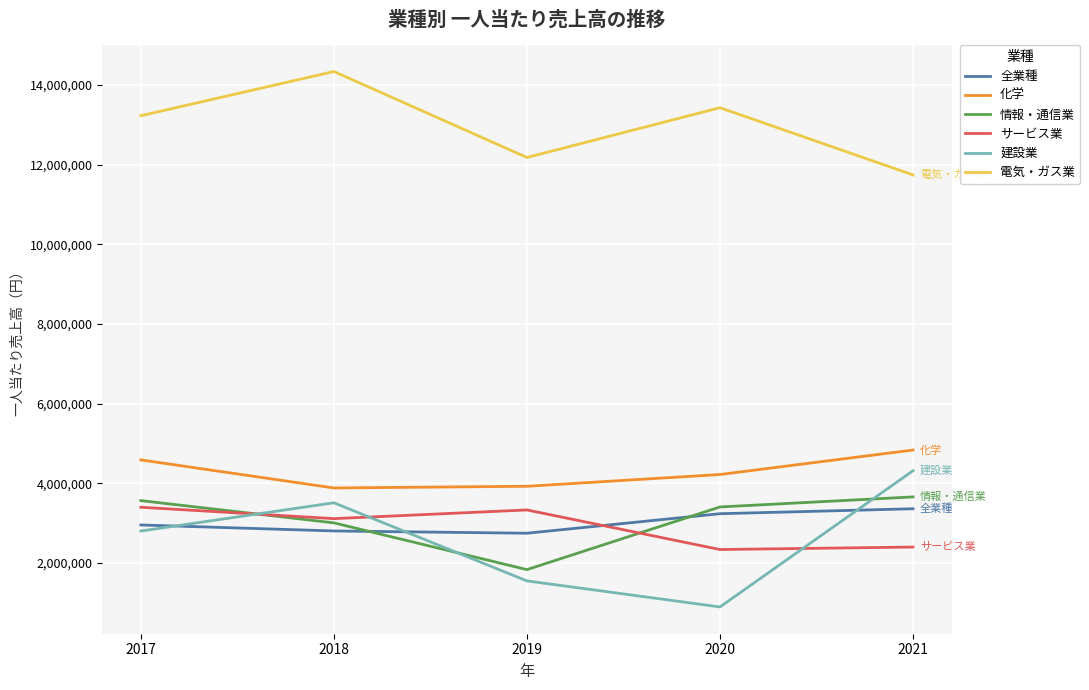

What is the spread (max minus min) of values at 2018?

11537669